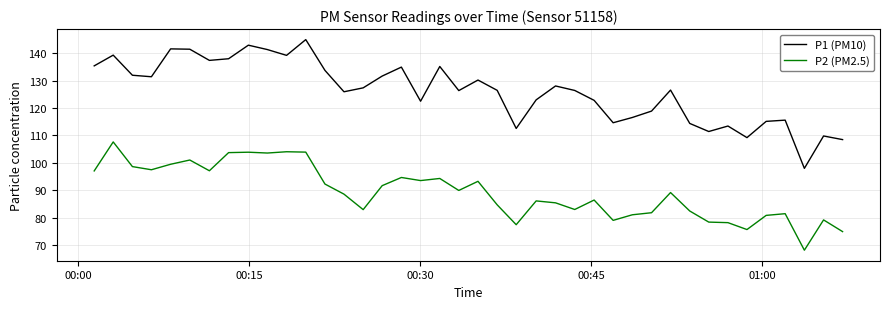

List the series in order of their overall mean, lowest first.

P2 (PM2.5), P1 (PM10)